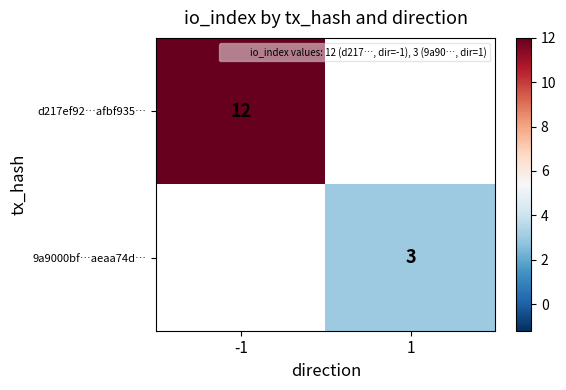

How many values in d217ef92…afbf935… are above zero?

1